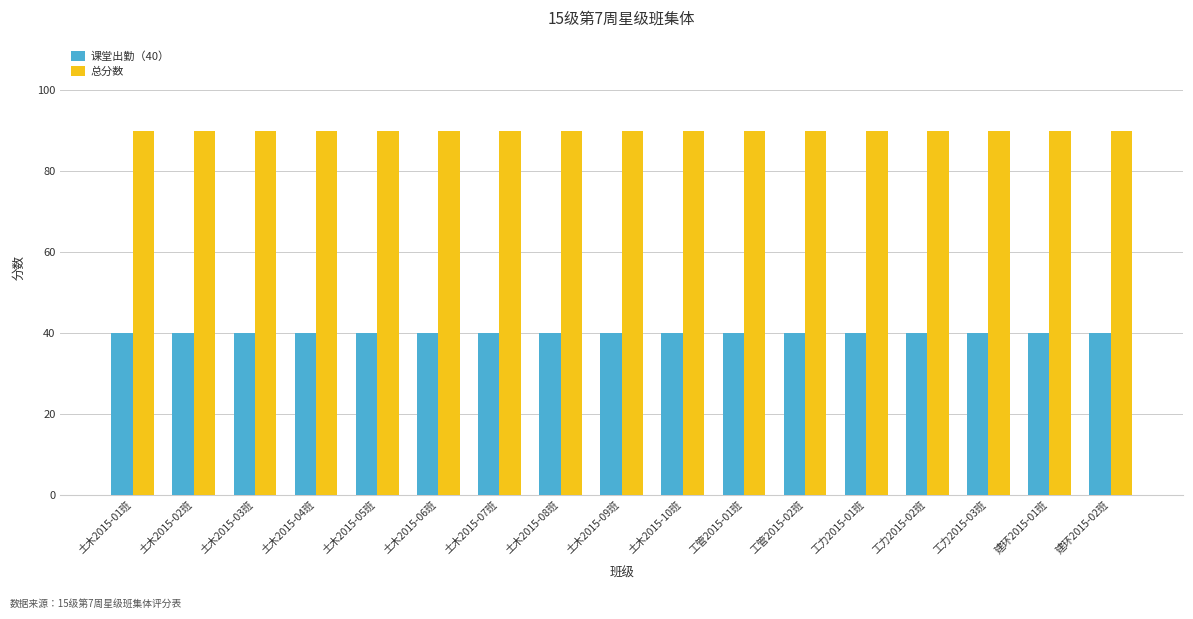

Reading left to right, what are all the values shown in this chart?

课堂出勤（40）: 40	40	40	40	40	40	40	40	40	40	40	40	40	40	40	40	40
总分数: 90	90	90	90	90	90	90	90	90	90	90	90	90	90	90	90	90